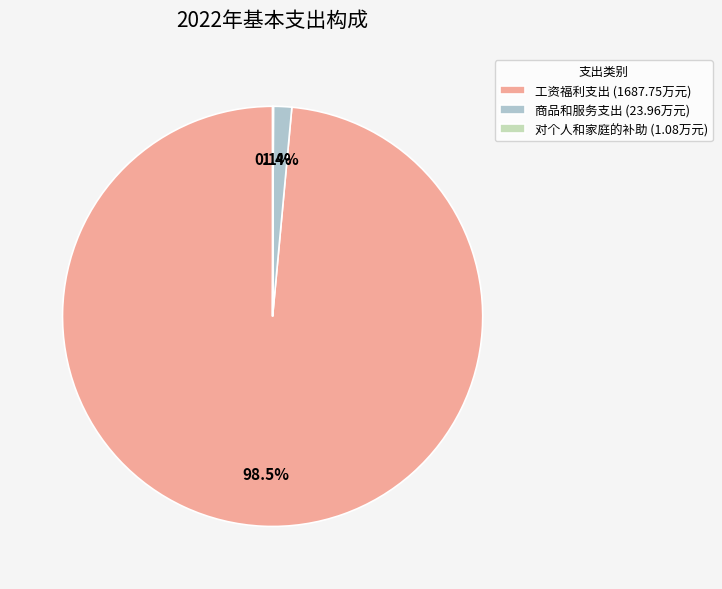

Which slice represents more than half of the pie?

工资福利支出